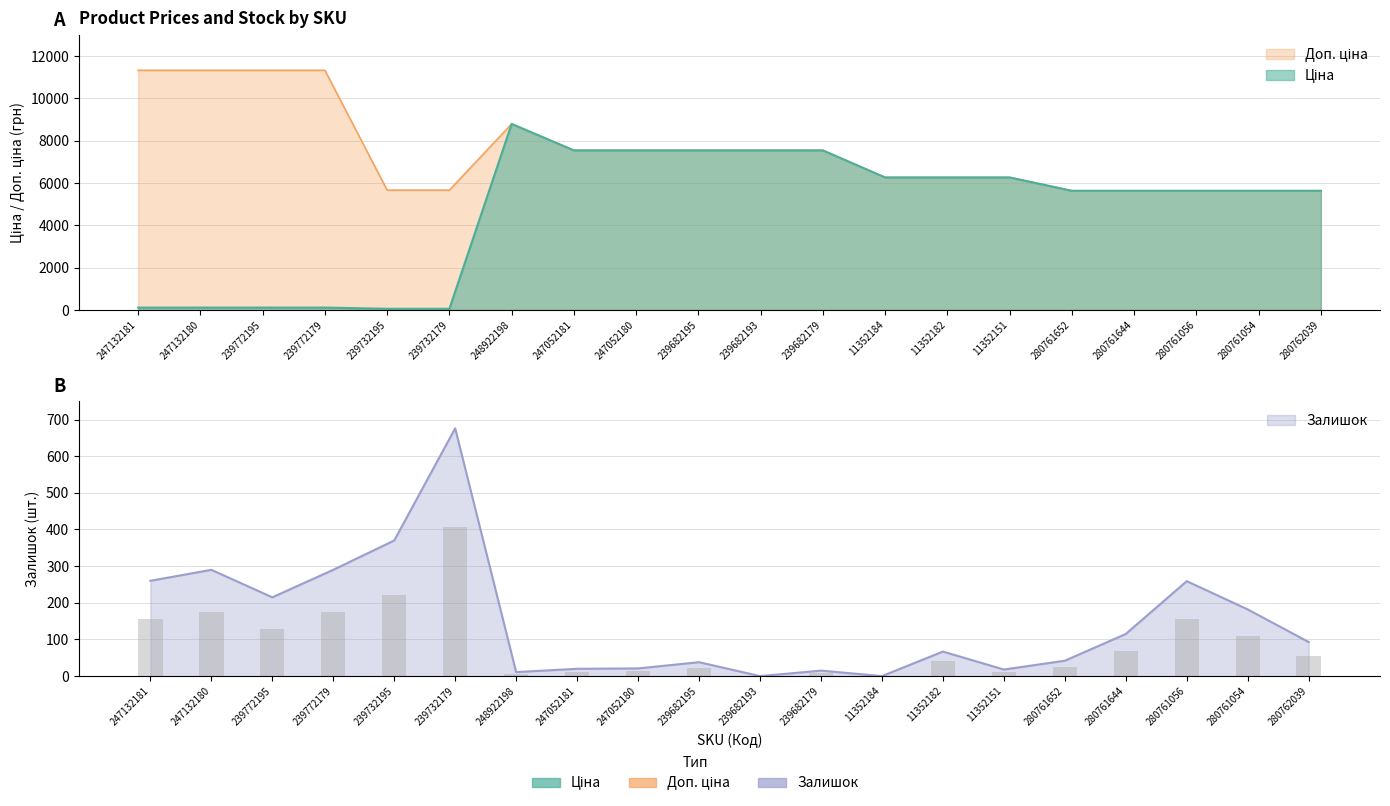

Reading left to right, list all the values displayed in this chart.

Ціна: 113.3	113.3	113.3	113.3	56.7	56.7	8797.6	7545.9	7545.9	7545.9	7545.9	7545.9	6266.7	6266.7	6266.7	5636.0	5636.0	5636.0	5636.0	5636.0
Доп. ціна: 11334.0	11334.0	11334.0	11334.0	5667.0	5667.0	8797.6	7545.9	7545.9	7545.9	7545.9	7545.9	6266.7	6266.7	6266.7	5636.0	5636.0	5636.0	5636.0	5636.0
Залишок: 156.0	174.0	129.0	174.0	222.0	405.6	6.6	12.0	12.6	22.8	0.0	9.0	0.0	40.2	10.8	25.2	69.0	155.4	109.2	55.8